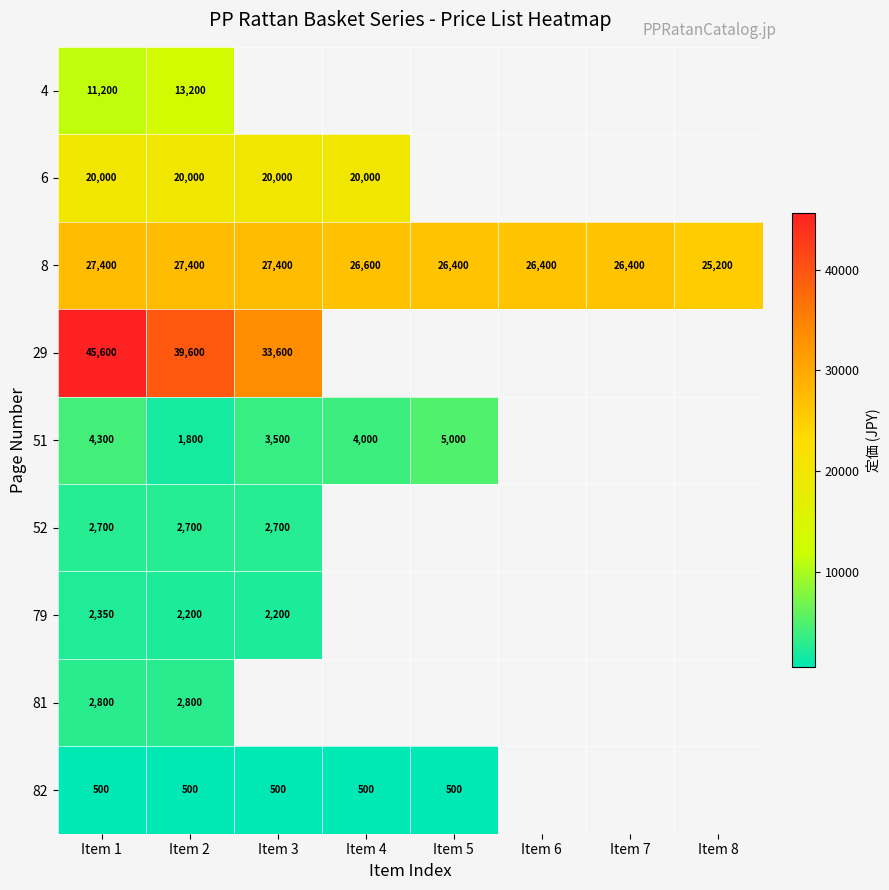

True or false: 52 has a value of 3756 at Item 3.

False